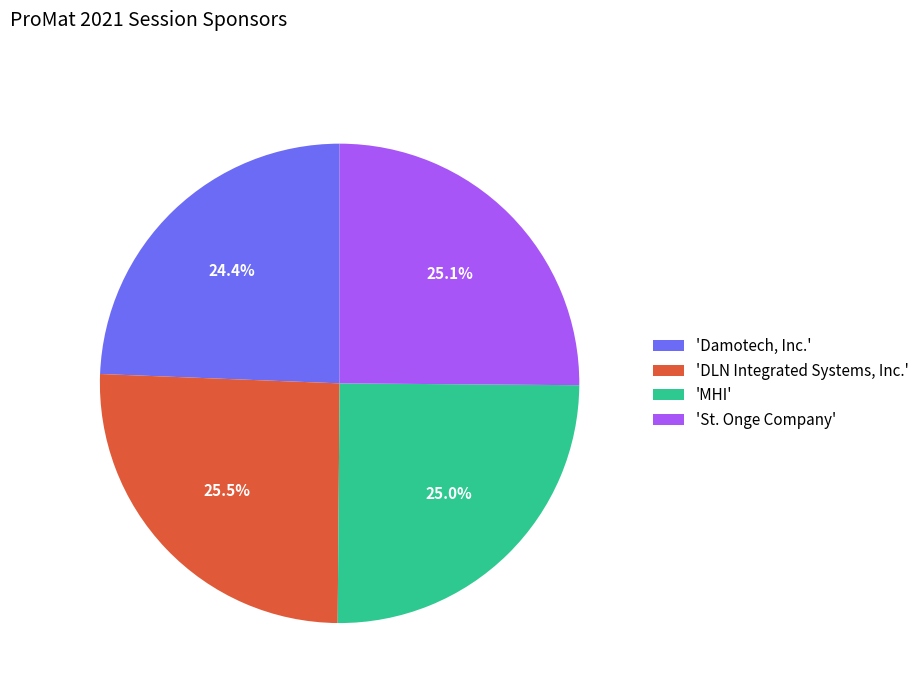

Is 'DLN Integrated Systems, Inc.' the majority of the pie?

No